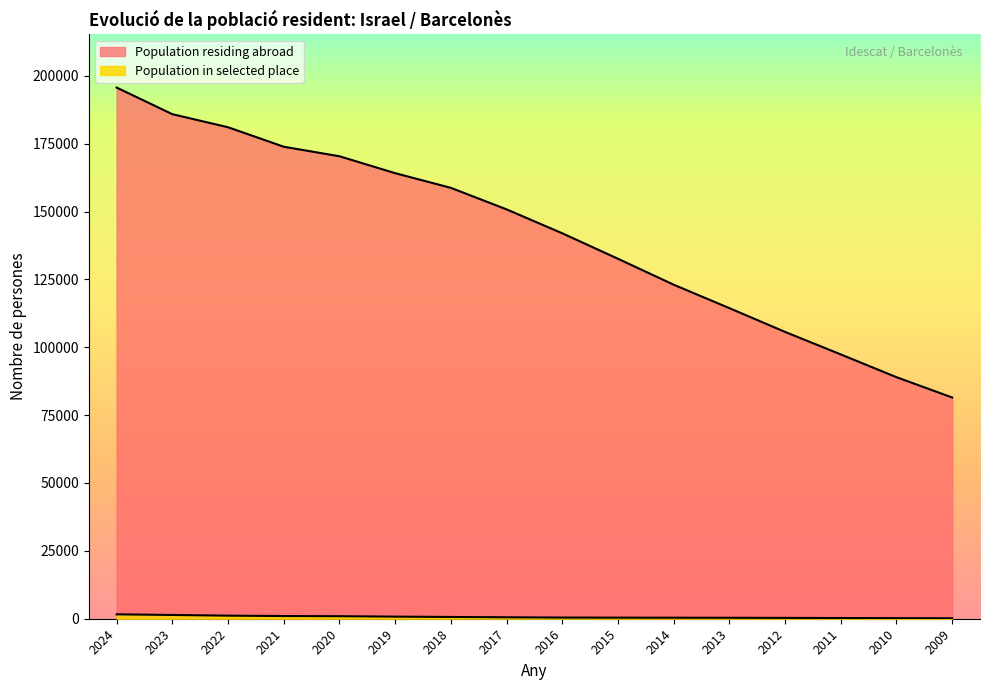

At which category is the sum across all series the highest?

2024